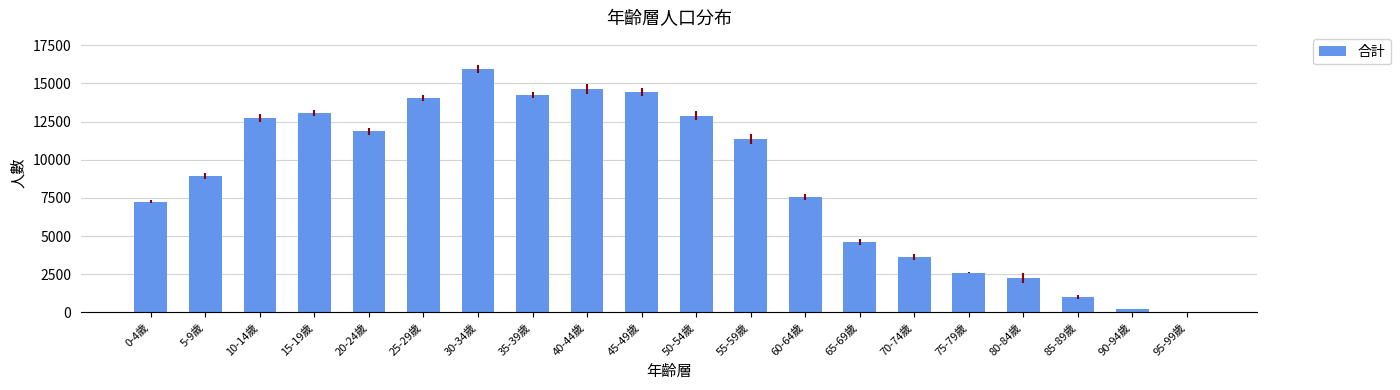

What is the change in value from 0-4歲 to 90-94歲?

-6994